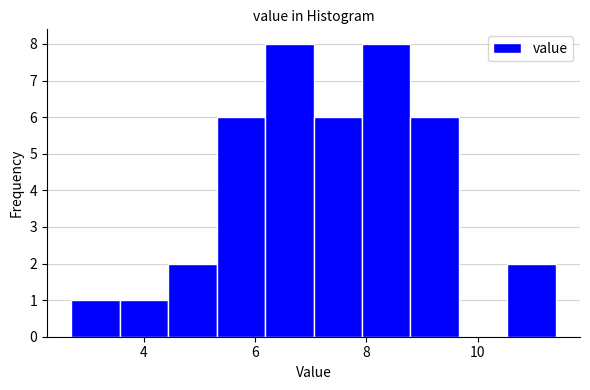

Reading left to right, list every bar in this chart as the range it spans on the x-axis followed by its height. Neither the bar edges nor the heights are printed on the chart, so give them approximately, as read against the axes.

2.8 to 3.6: 1
3.6 to 4.4: 1
4.4 to 5.4: 2
5.4 to 6.2: 6
6.2 to 7.0: 8
7.0 to 8.0: 6
8.0 to 8.8: 8
8.8 to 9.6: 6
9.6 to 10.6: 0
10.6 to 11.4: 2